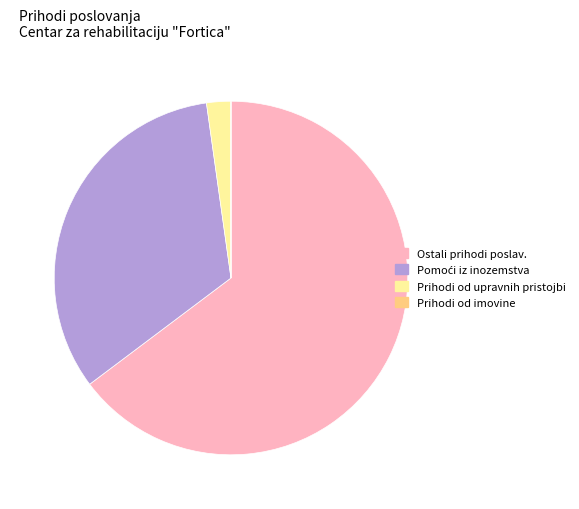

Is there a majority slice in this chart?

Yes